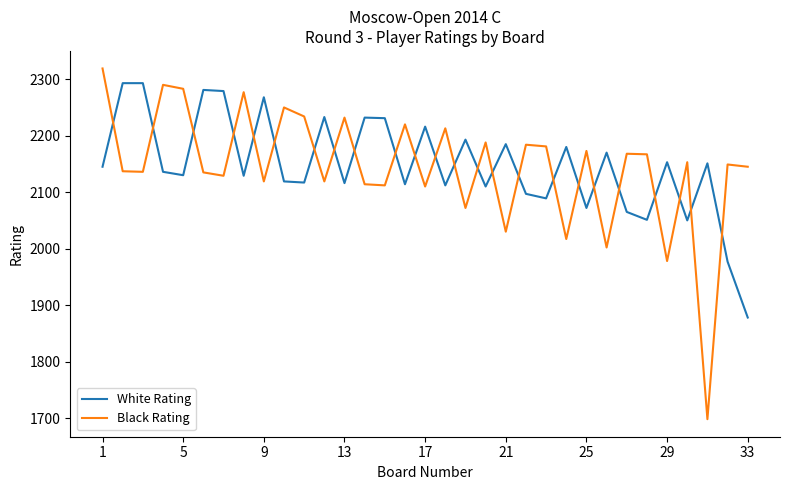

What is the smallest value displayed?

1698